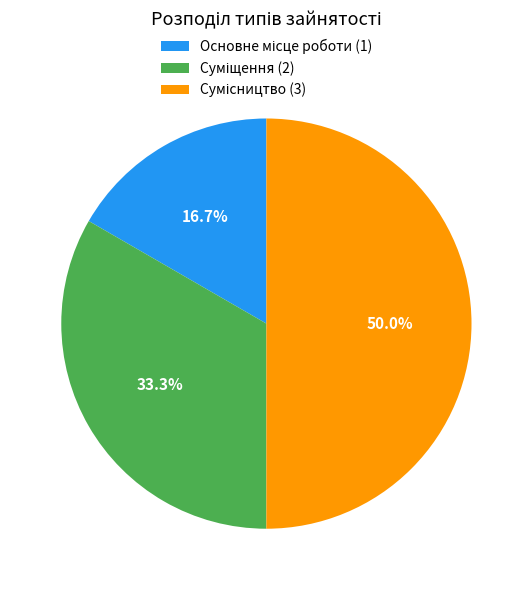

To the nearest percent, what is the difference between the largest and smallest slice percentages?

33%